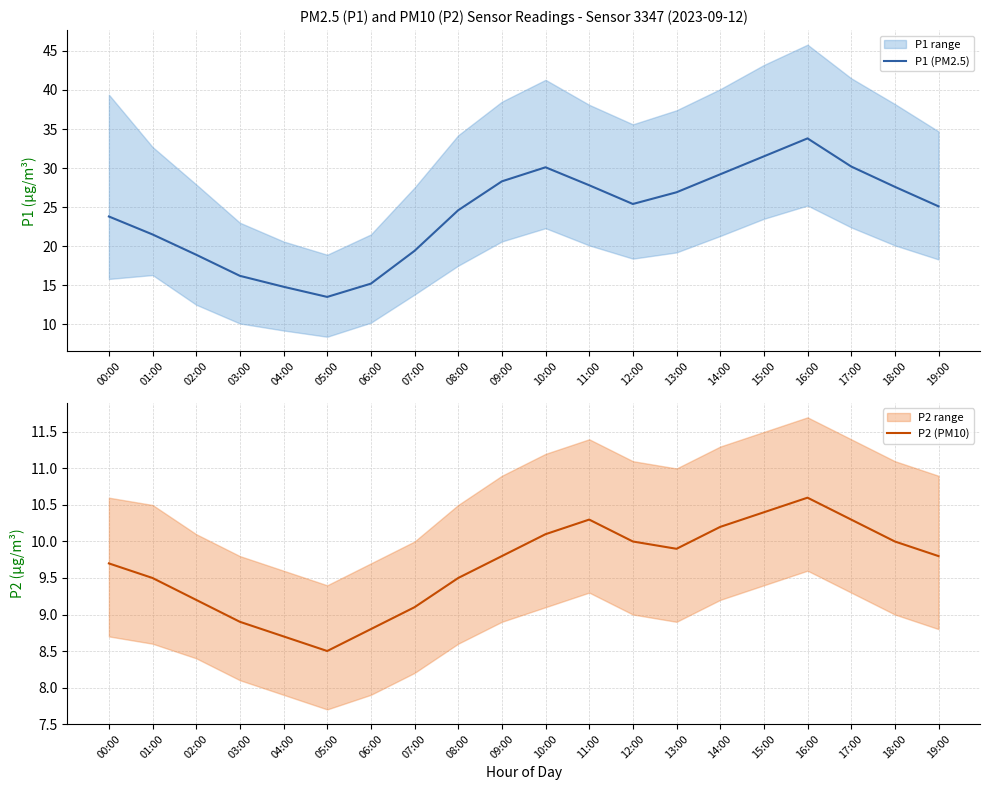

True or false: P2 (PM10) and P1 (PM2.5) cross at least once.

False